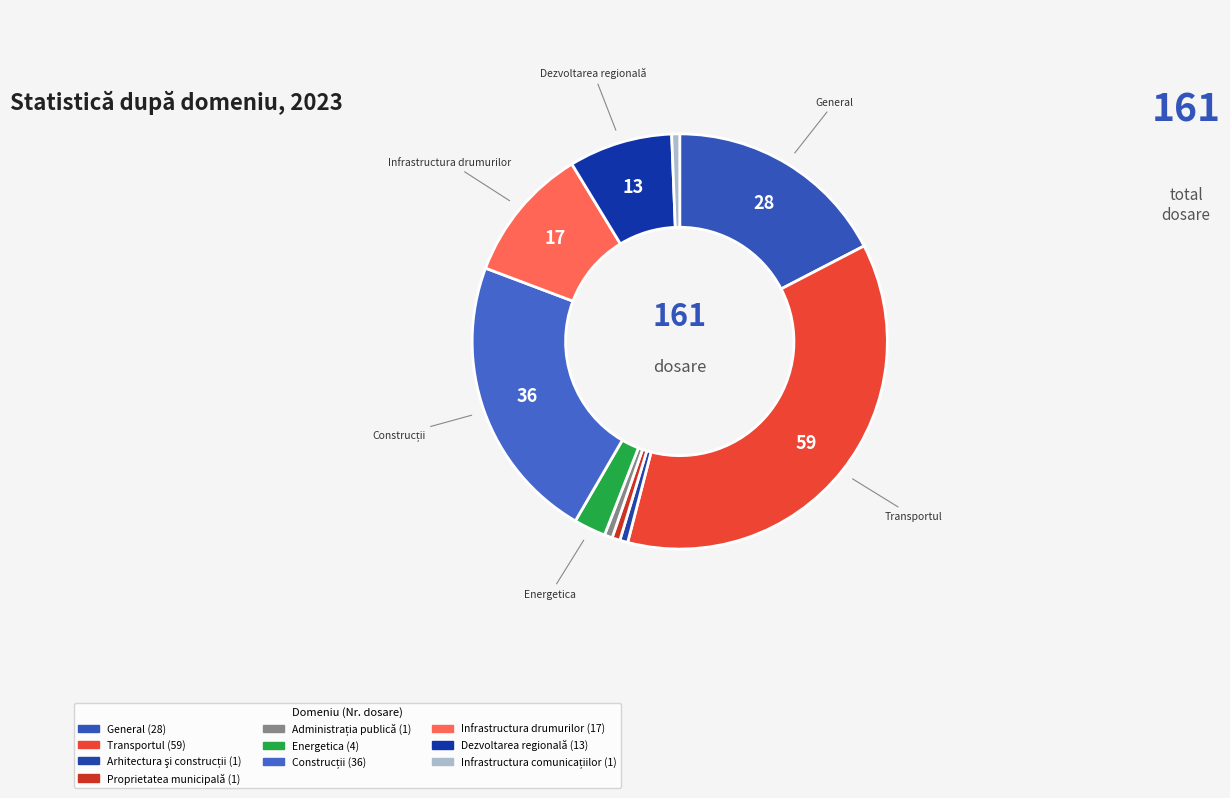

How many segments does this pie chart have?

10